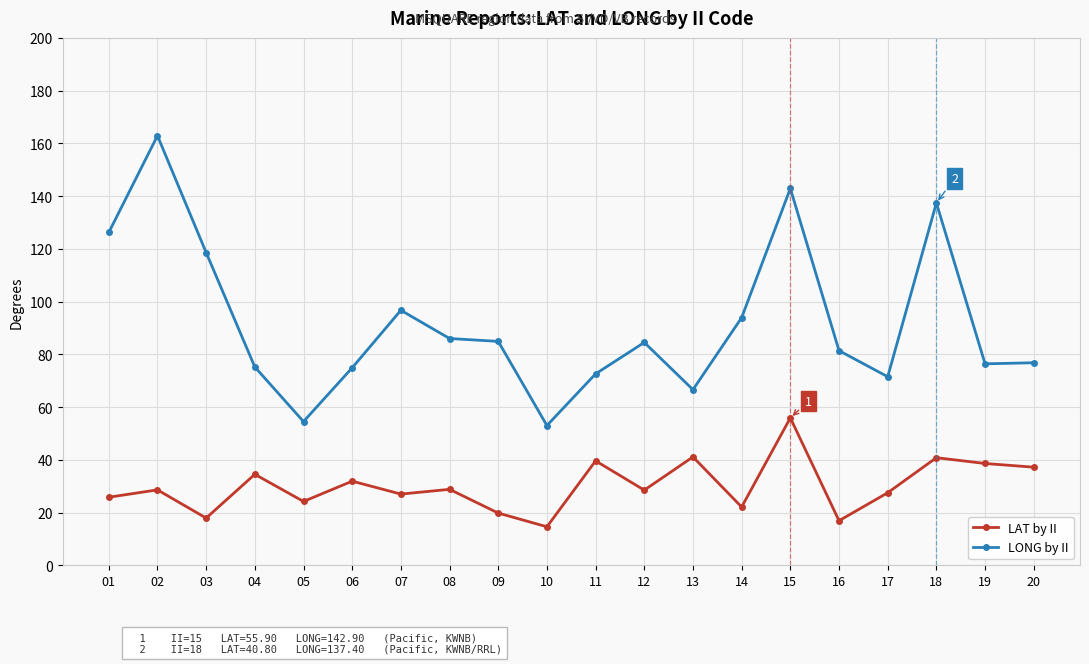

How many series are shown in this chart?

2